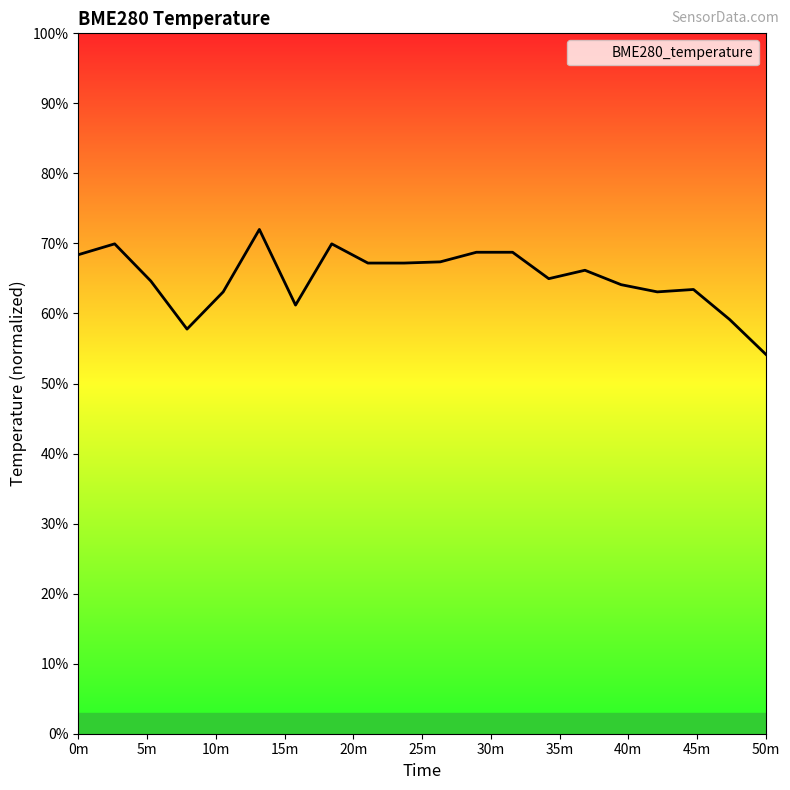

What is the maximum value shown in the chart?

72.0